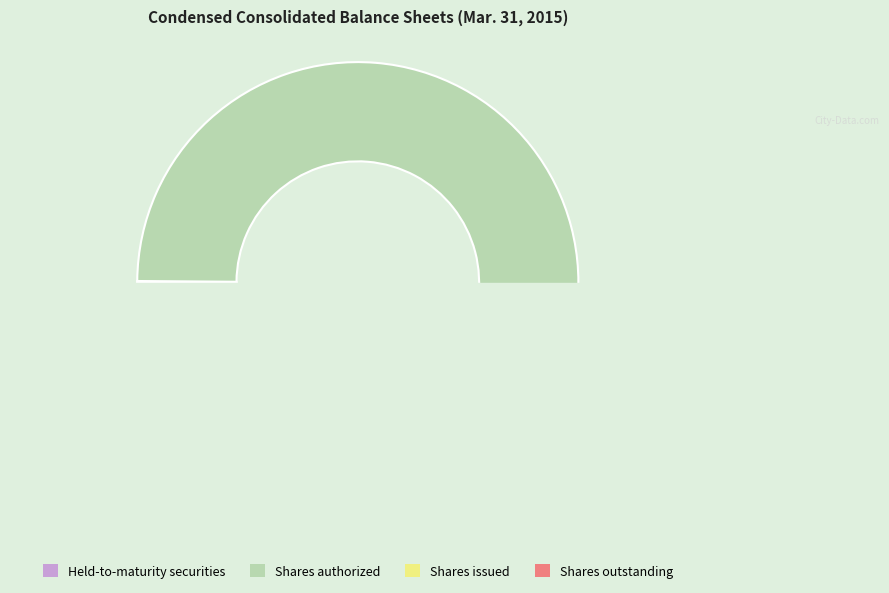

What is the total percentage of Held-to-maturity securities, fair value and Common stock, shares authorized?

52.5%